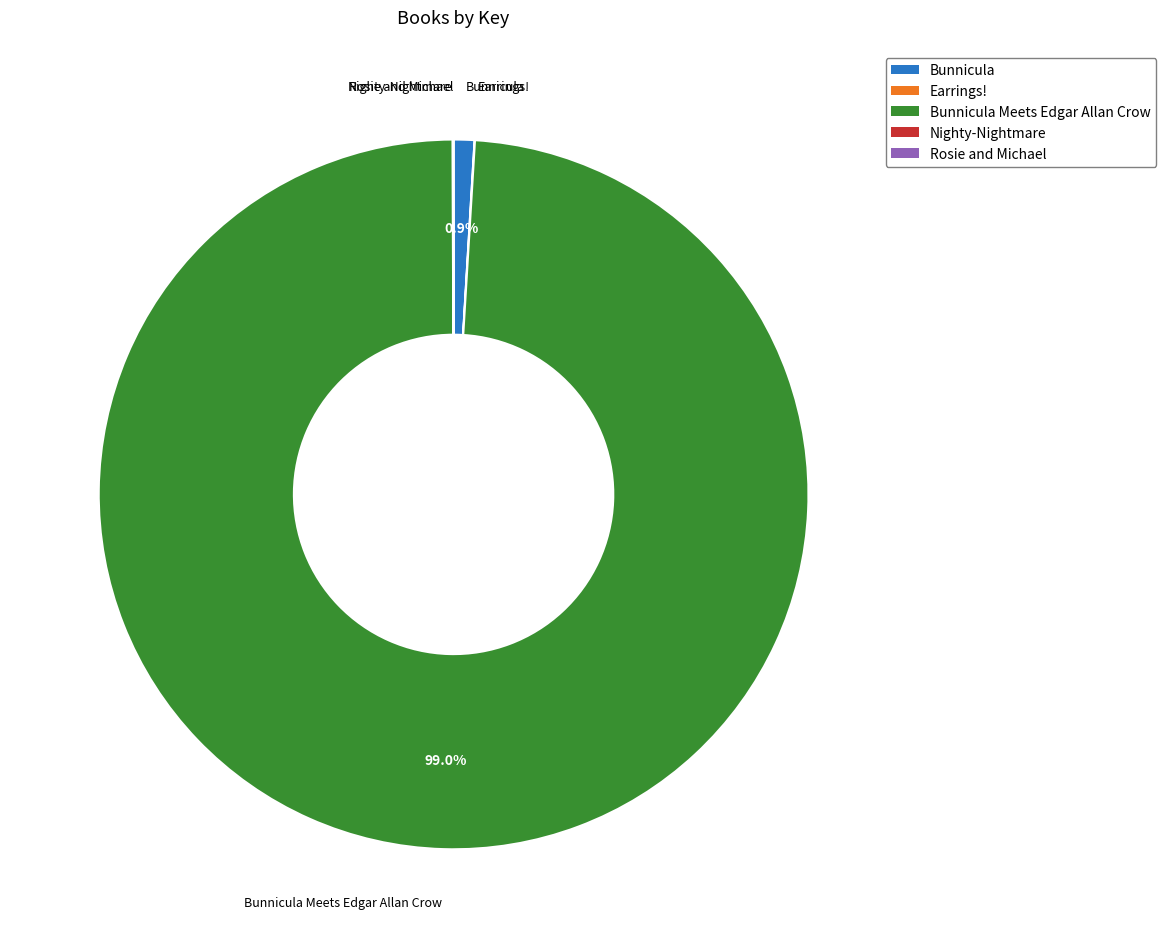

True or false: Bunnicula accounts for 1% of the total.

True